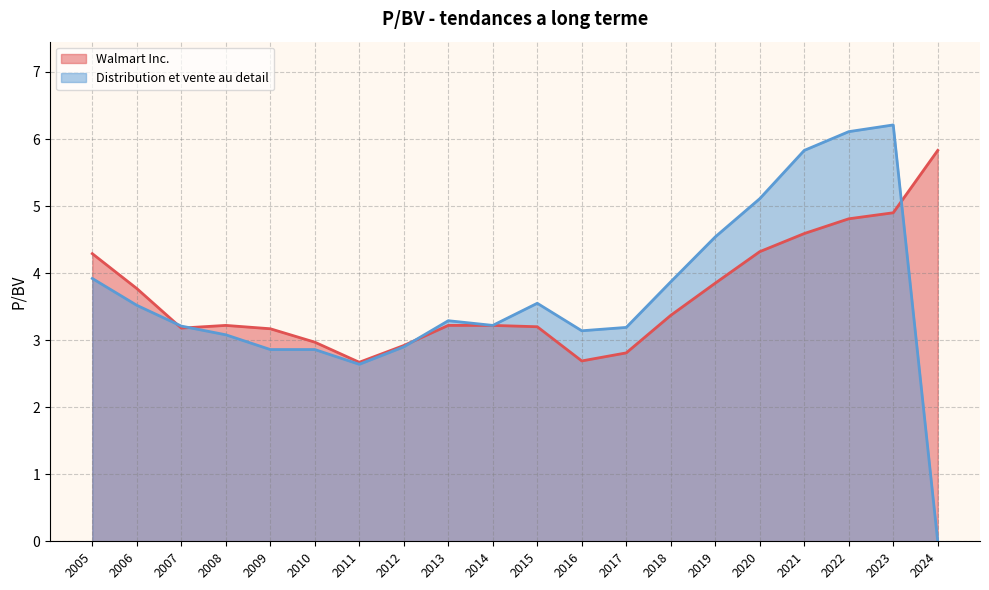

Does the chart have visible grid lines?

Yes